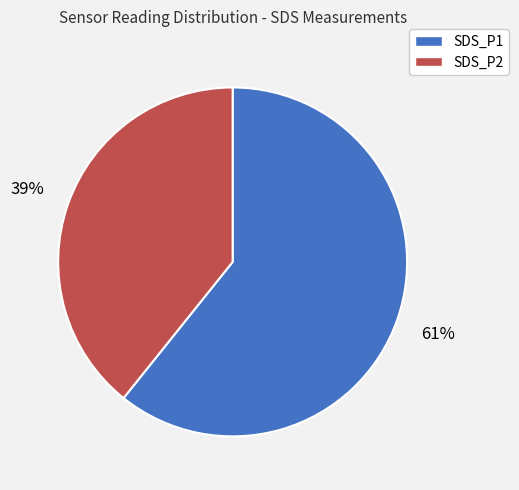

Rank the categories by value from lowest to highest.

SDS_P2, SDS_P1